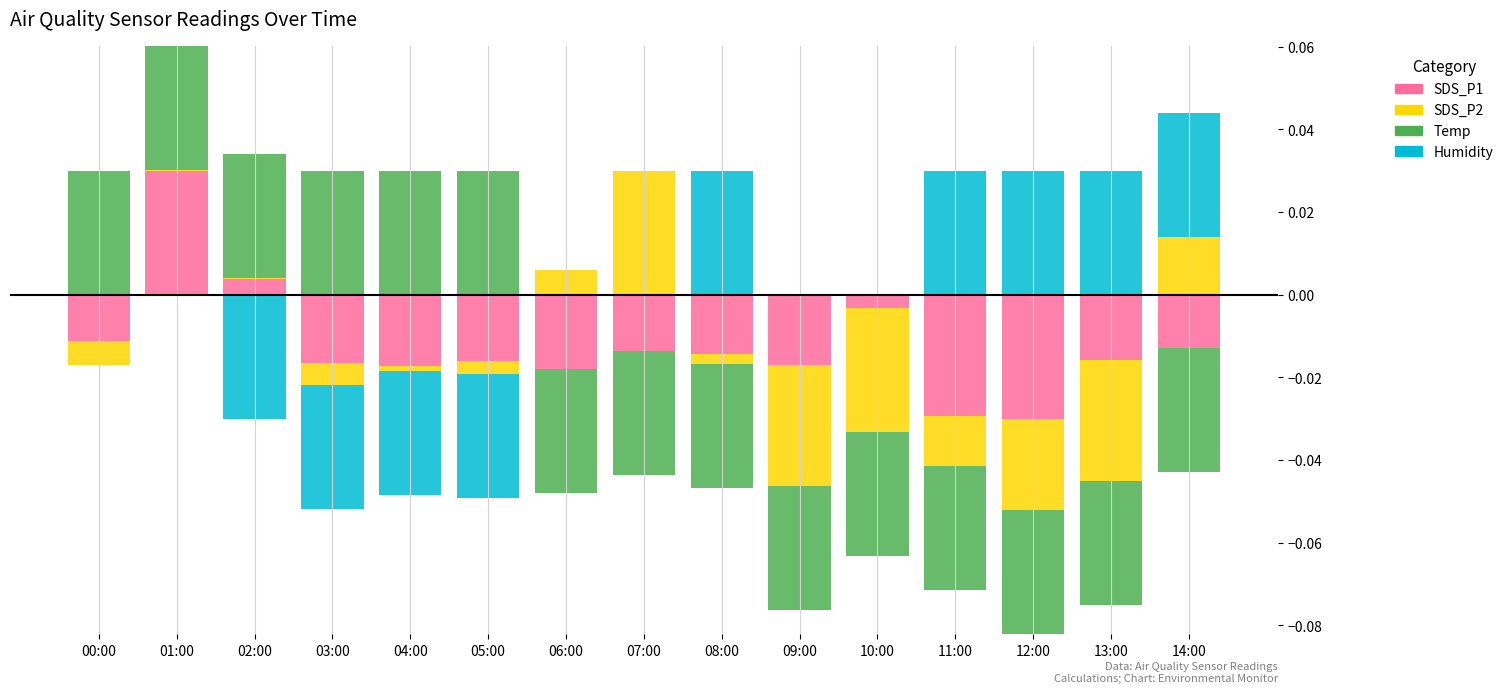

Which series has the largest total across all categories?

Temp